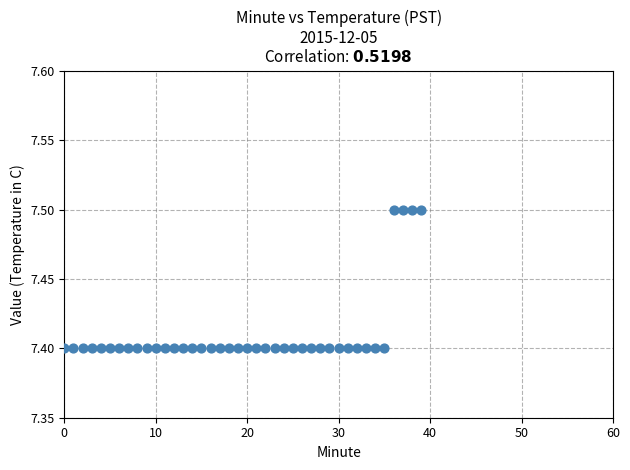

Count the number of points in this scatter plot.

40